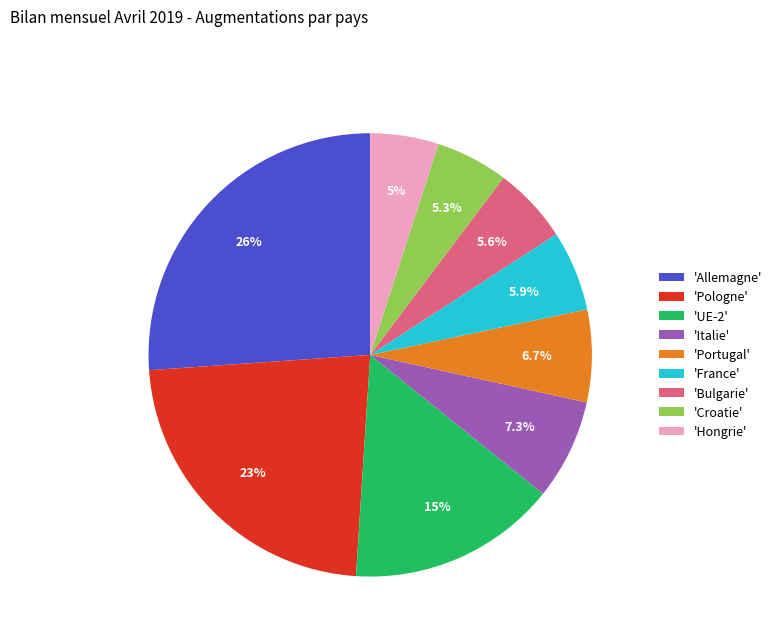

Which slice is the largest?

'Allemagne'